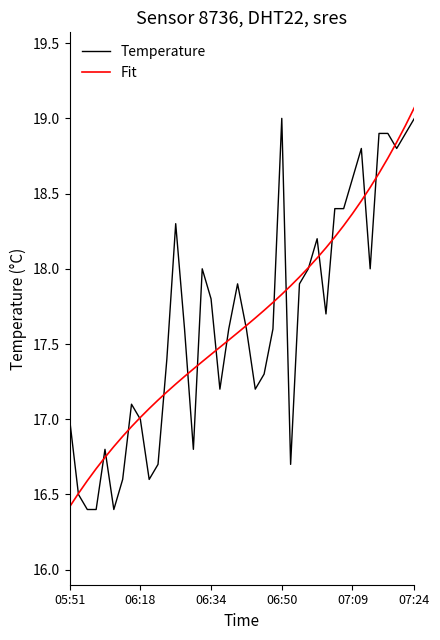

What is the smallest value displayed?

16.4